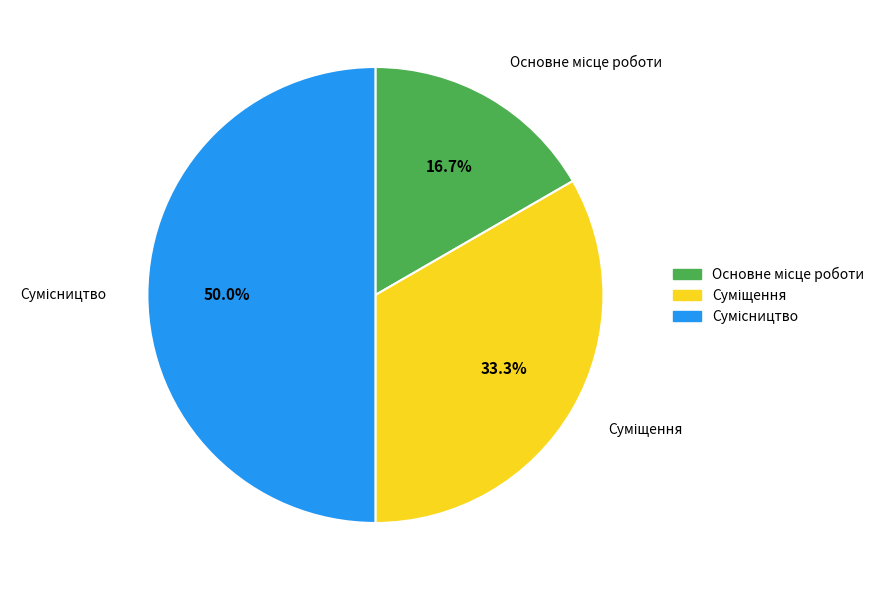

Does Суміщення represent more than half of the total?

No